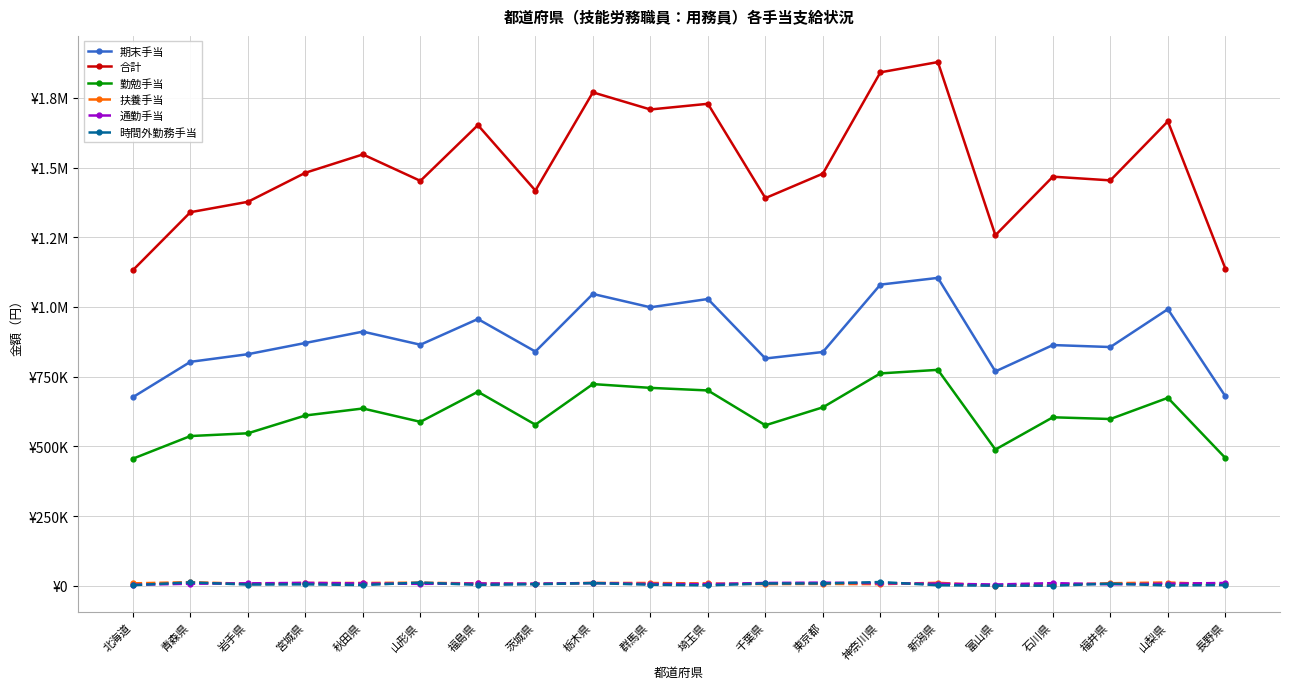

What is the label of the 2nd point from the left?

青森県